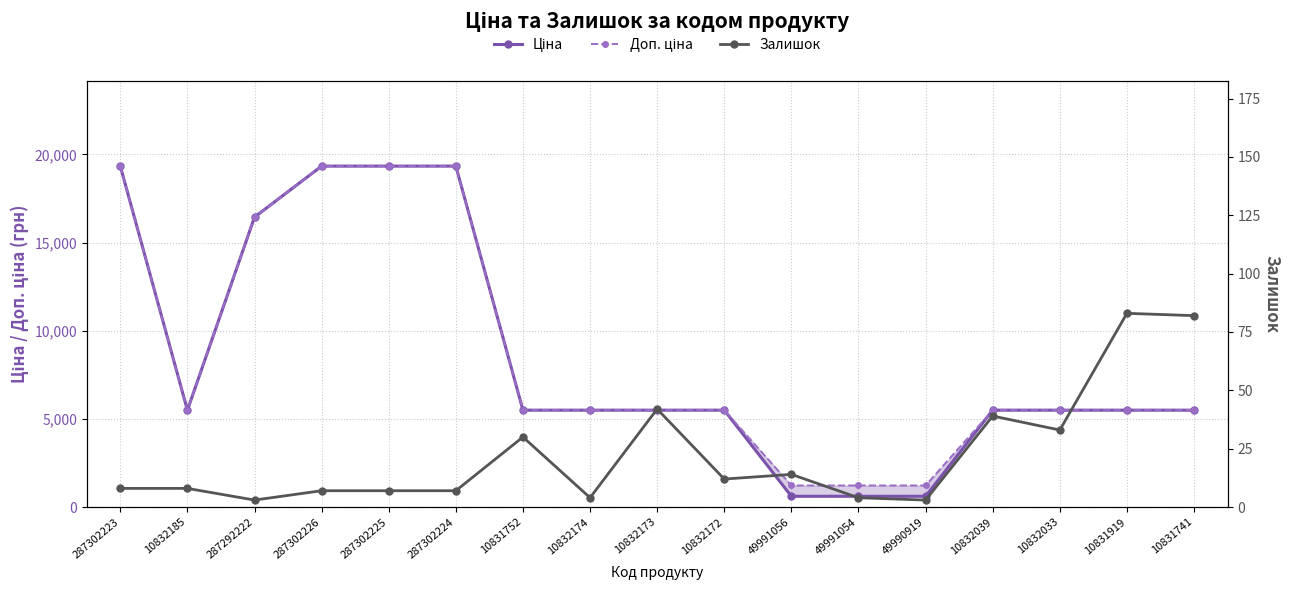

True or false: Доп. ціна has more than 0 interior local peaks.

False